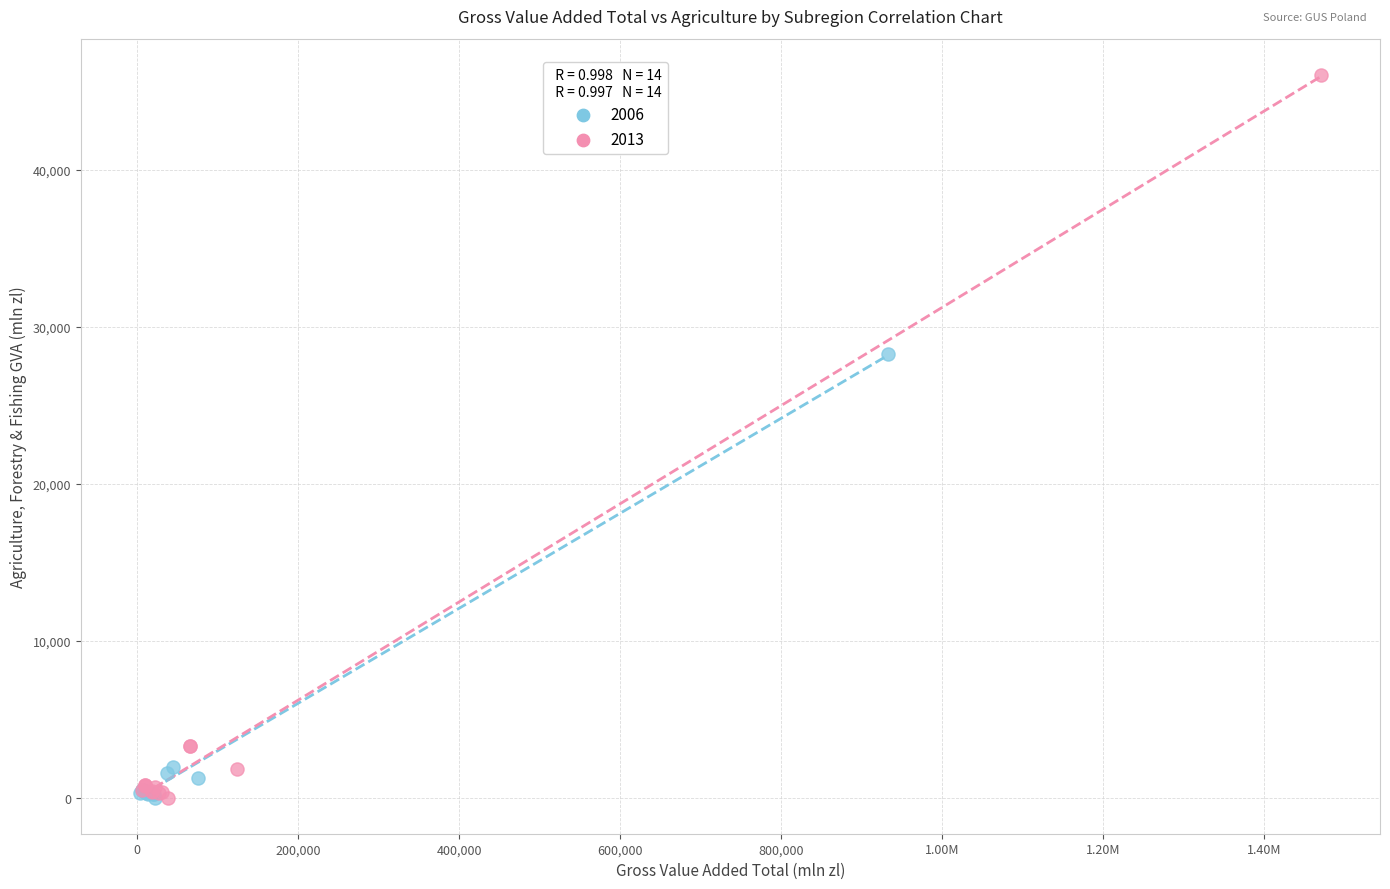

Which series has the widest spread of Y values?

2013